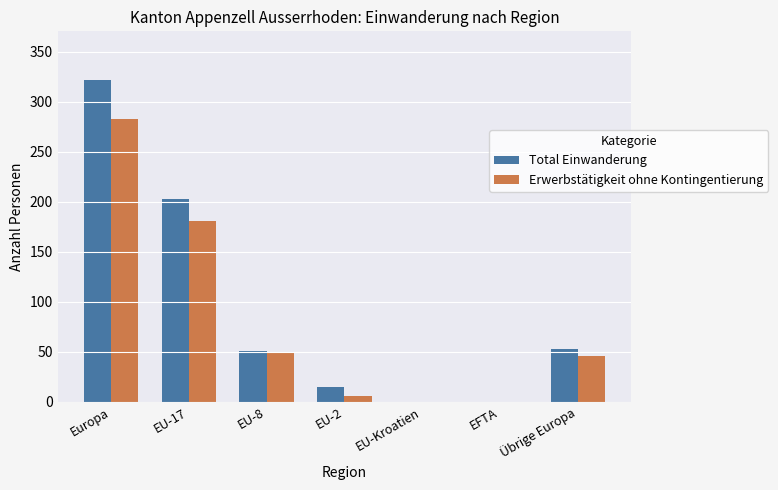

How many categories are shown in the chart?

7